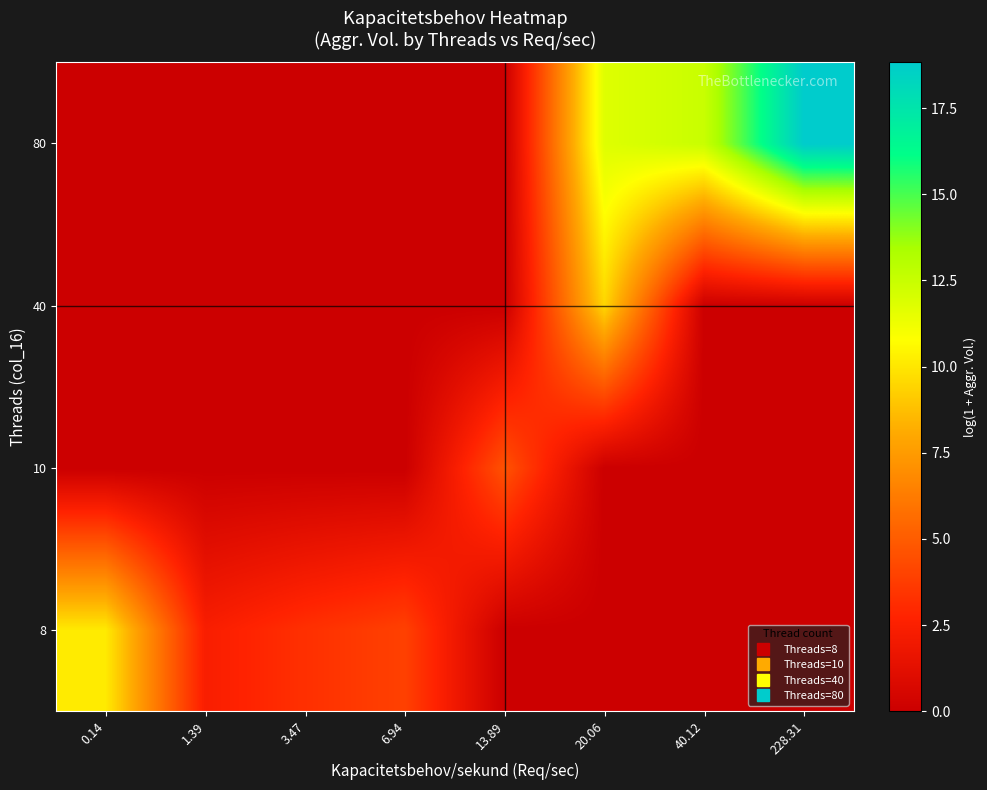

Rank the series by their maximum value, from highest to lowest.

80, 8, 40, 10